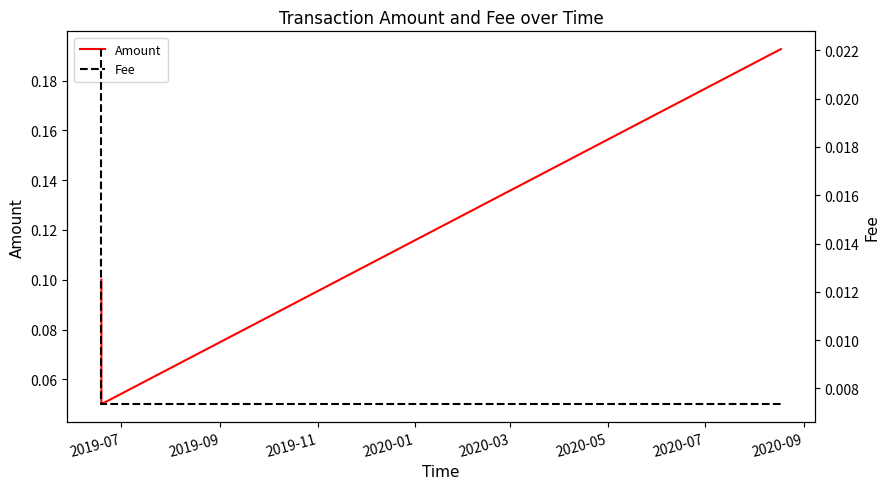

What is the maximum value shown in the chart?

0.2